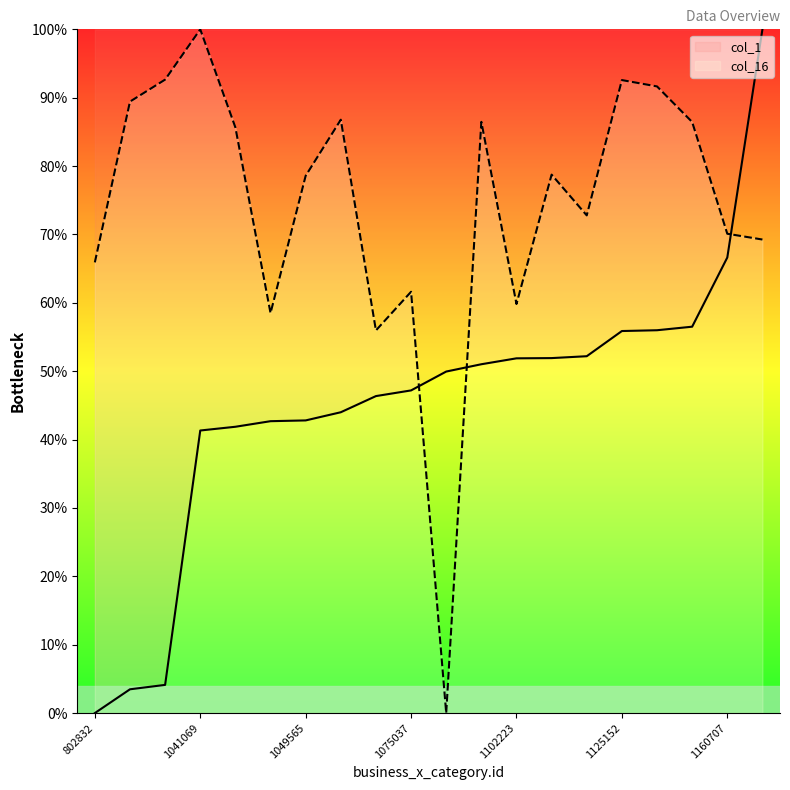

Where is col_1 nearest to the value 50?

1090993